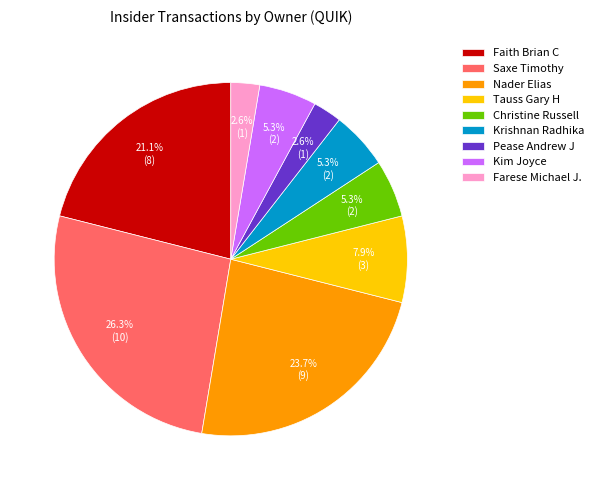

To the nearest percent, what is the difference between the largest and smallest slice percentages?

24%